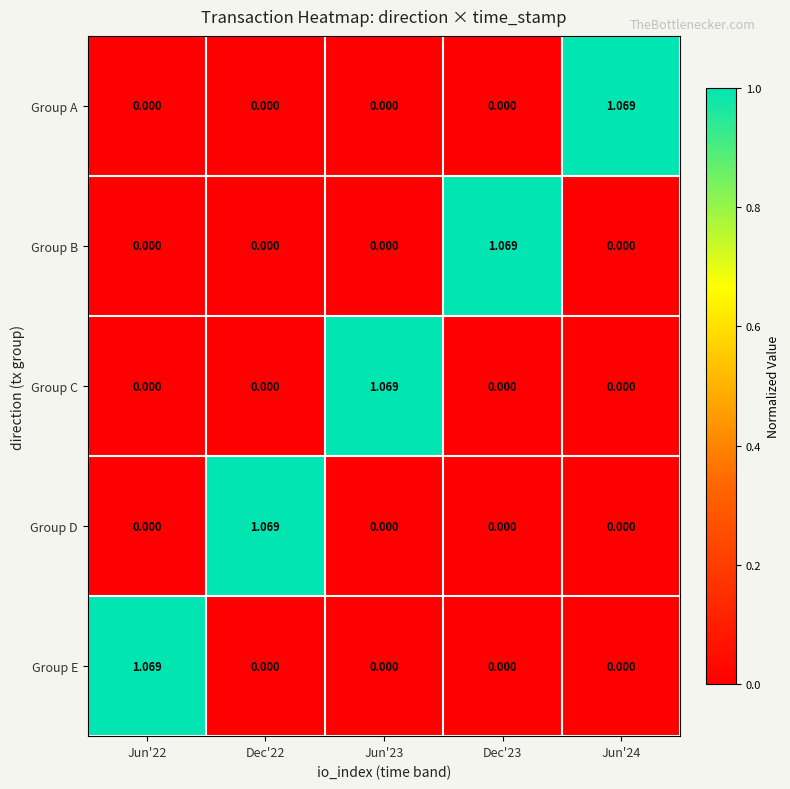

Is the value of Group A at Jun'24 greater than the value of Group C at Jun'22?

Yes